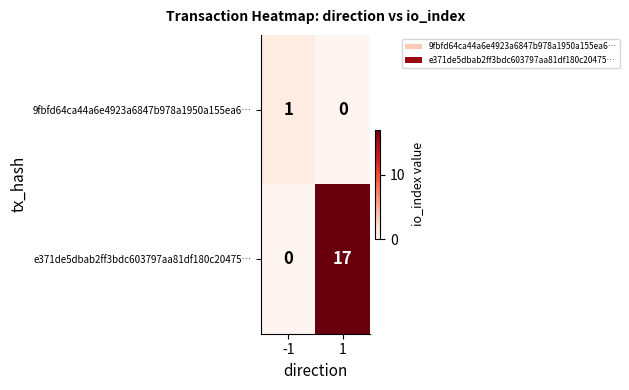

The value of e371de5dbab2ff3bdc603797aa81df180c20475… at 1 is 5. True or false?

False